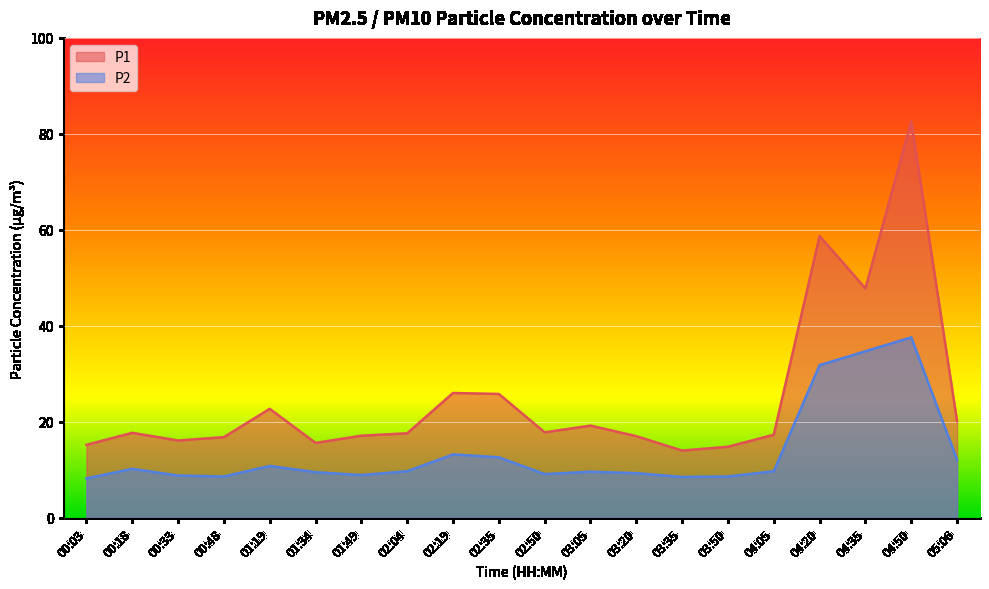

The value of P1 at 04:50 is 82.6. True or false?

True